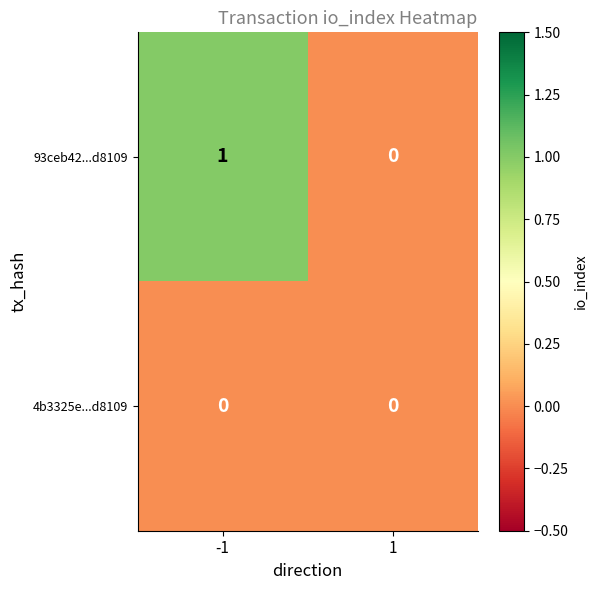

Reading left to right, extract all data points from this chart.

93ceb42...d8109: 1	0
4b3325e...d8109: 0	0